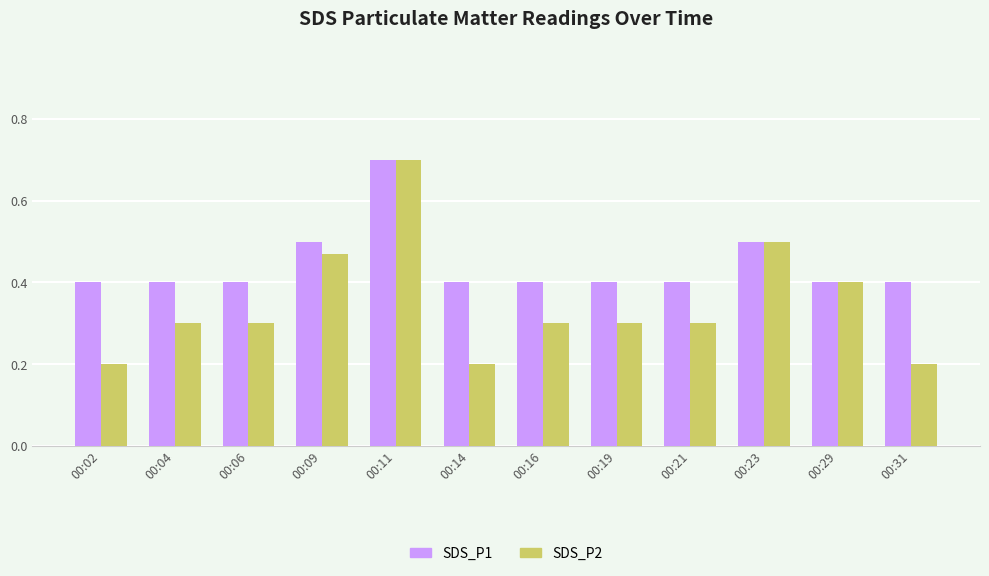

Which series has the largest range (max minus min)?

SDS_P2